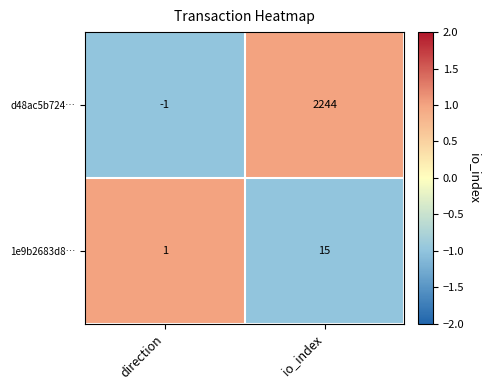

What is the difference between the highest and lowest values at io_index?

2229